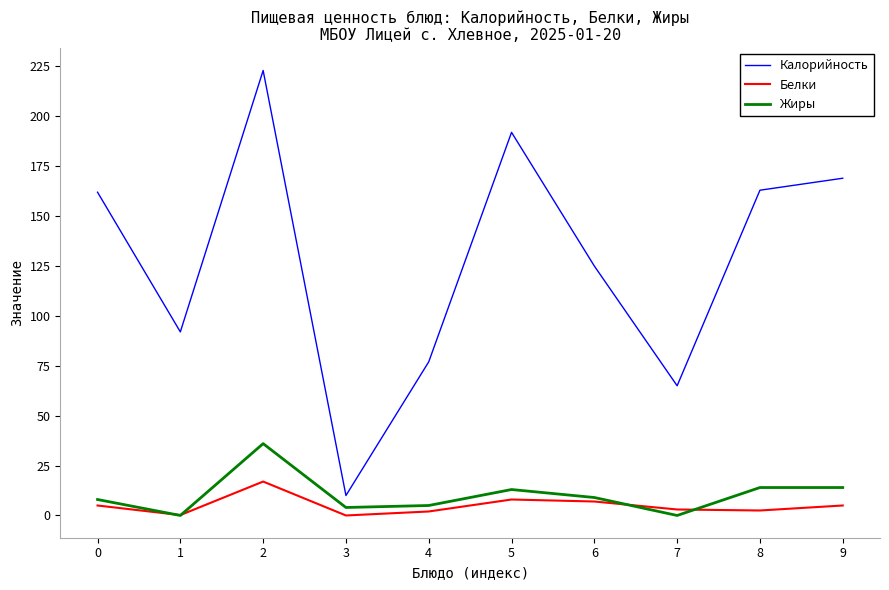

The value of Жиры at 3 is 4.0. True or false?

True